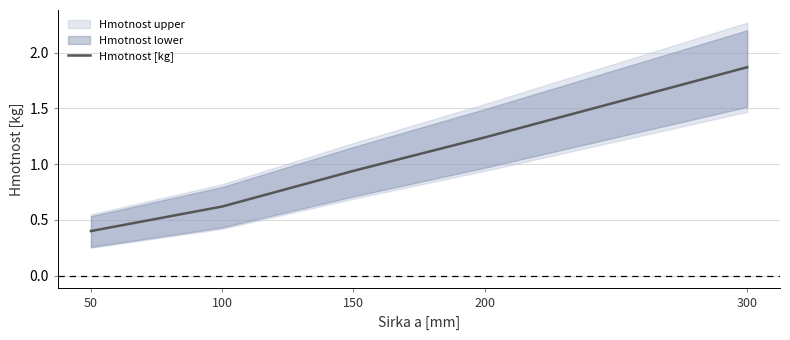

Rank the categories by value from lowest to highest.

50, 100, 150, 200, 300